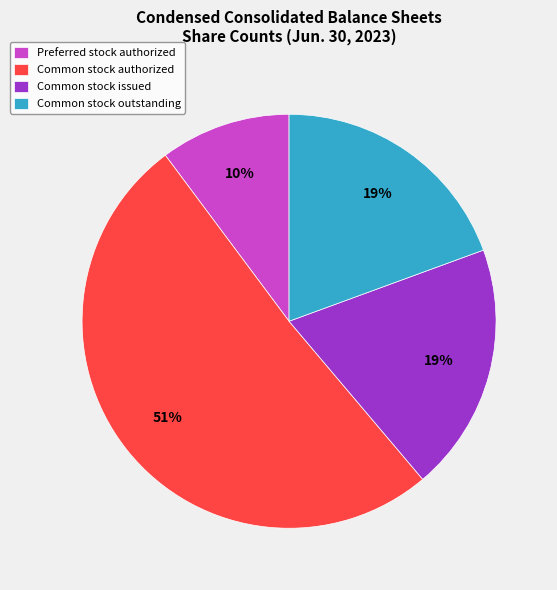

To the nearest percent, what is the difference between the largest and smallest slice percentages?

41%